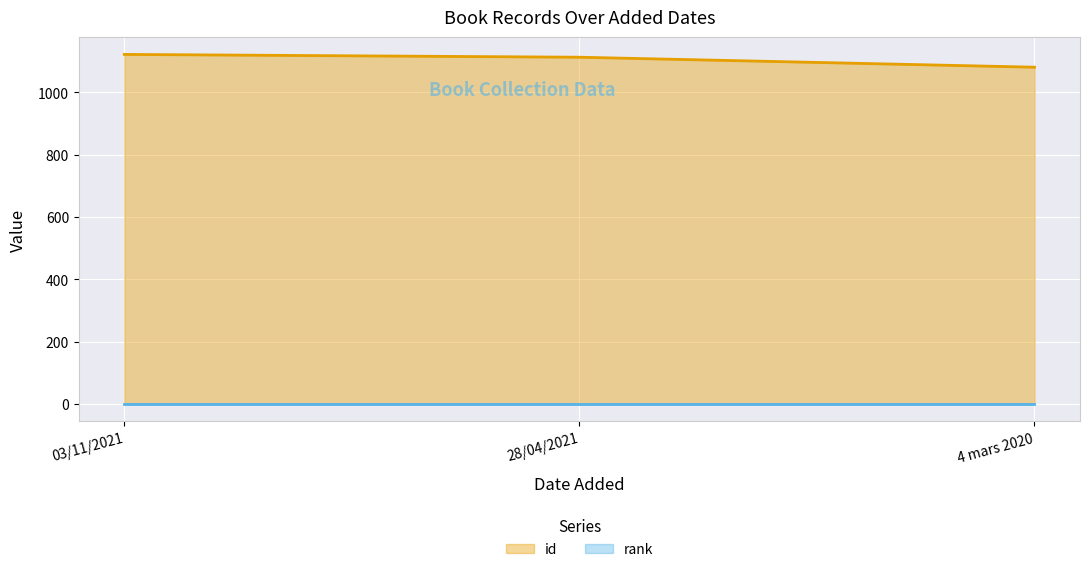

How many lines are shown in the chart?

2